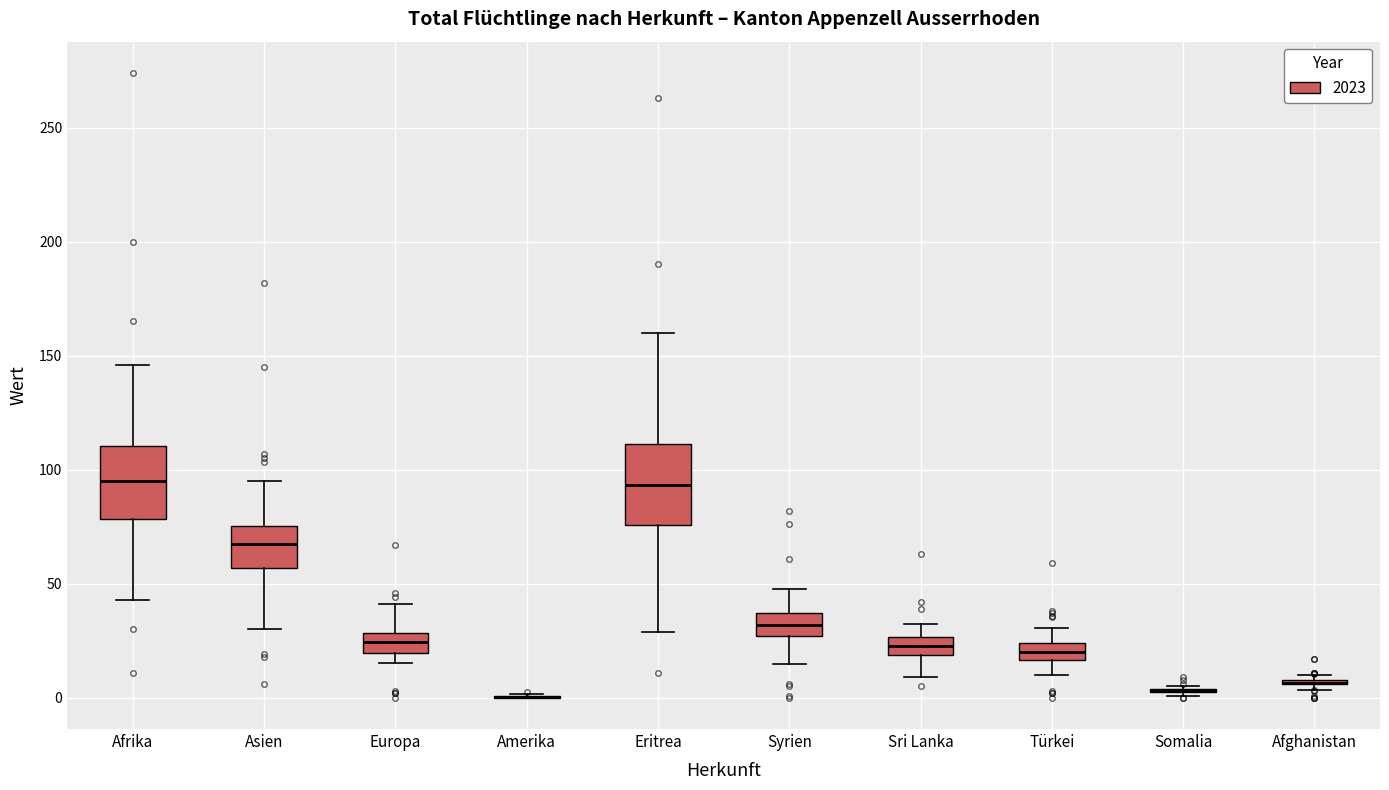

Where is the upper edge of the box for Afrika on the y-axis? The values are not printed on the chart, so give them approximately, as read against the axis.

110